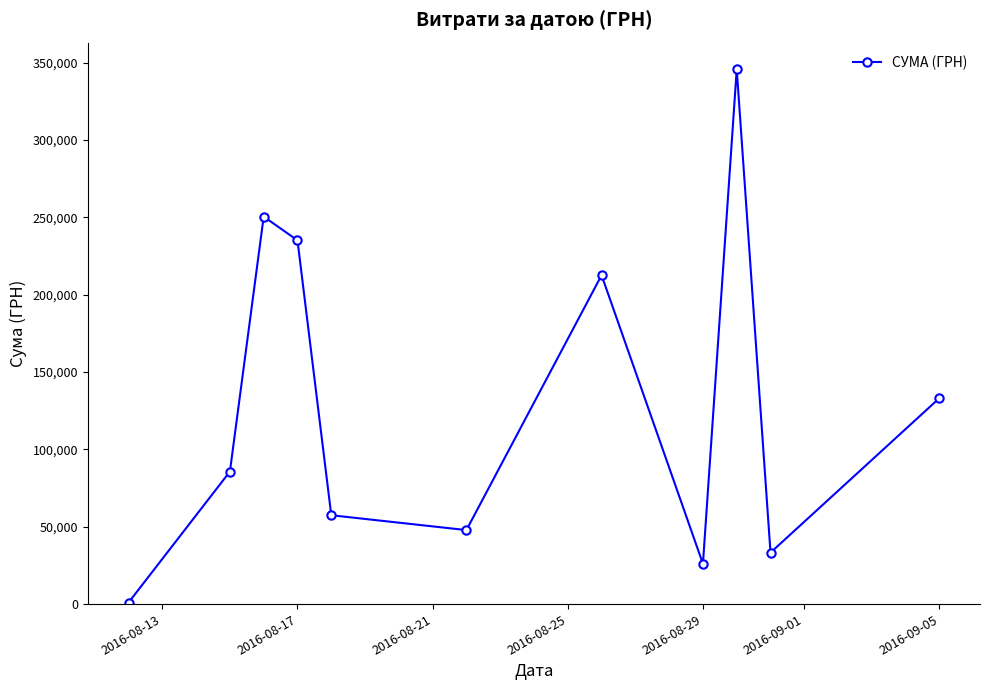

What is the difference between the maximum and minimum values?

344689.0